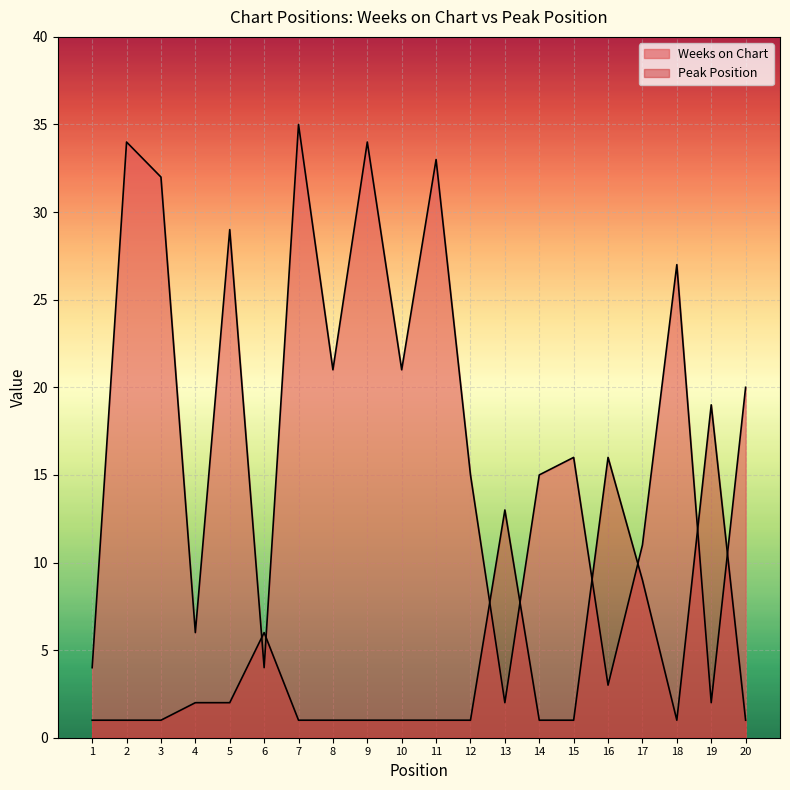

Rank the categories by Peak Position value from highest to lowest.

19, 16, 13, 17, 6, 4, 5, 1, 2, 3, 7, 8, 9, 10, 11, 12, 14, 15, 18, 20